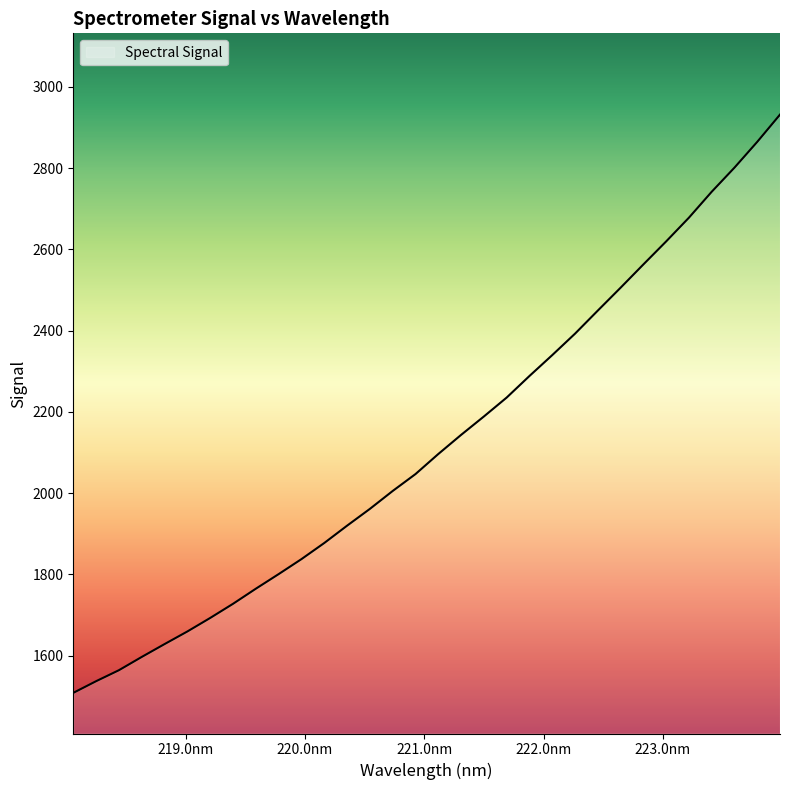

What is the minimum value shown in the chart?

1508.6